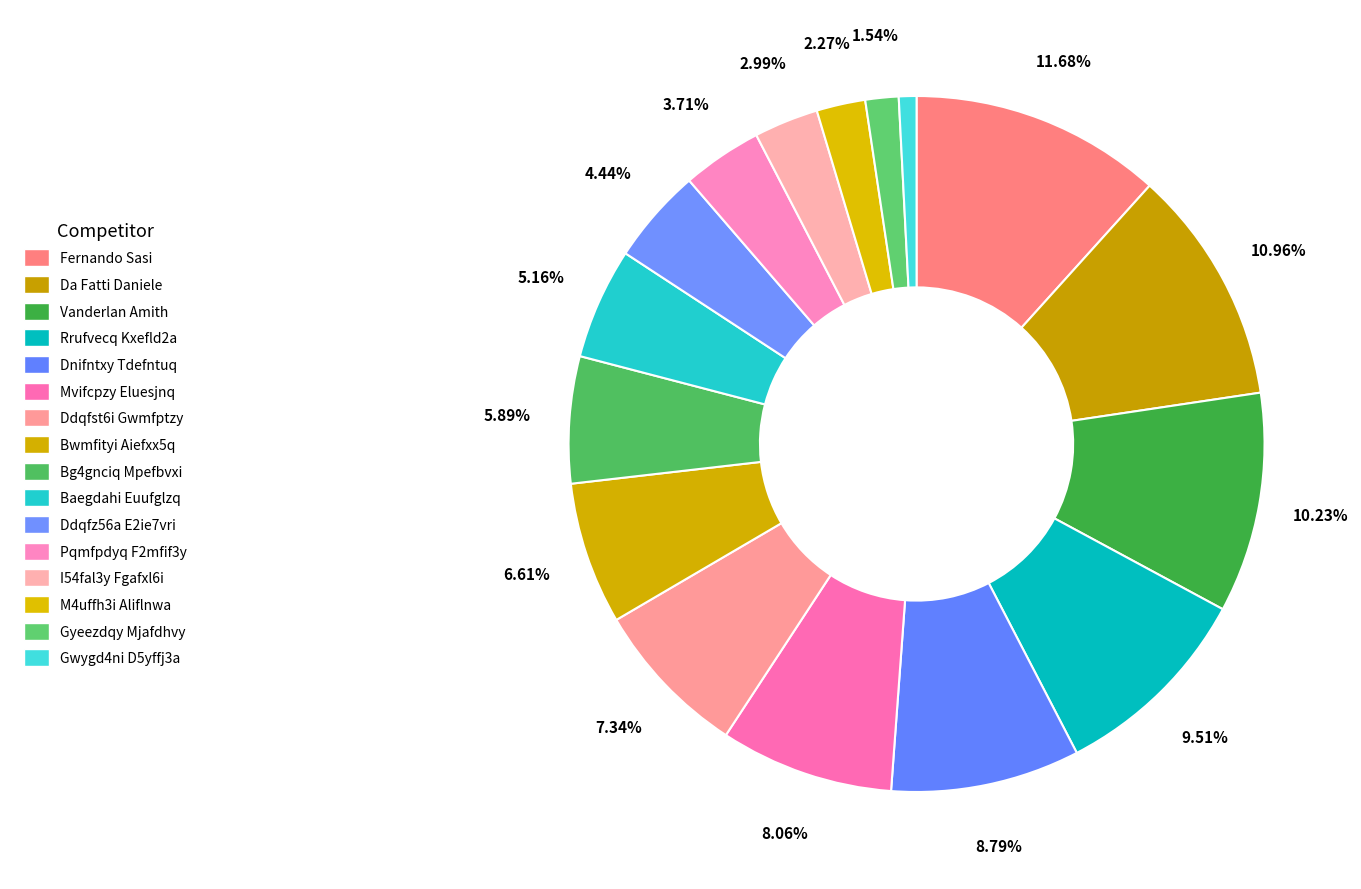

How many slices are in this pie chart?

16